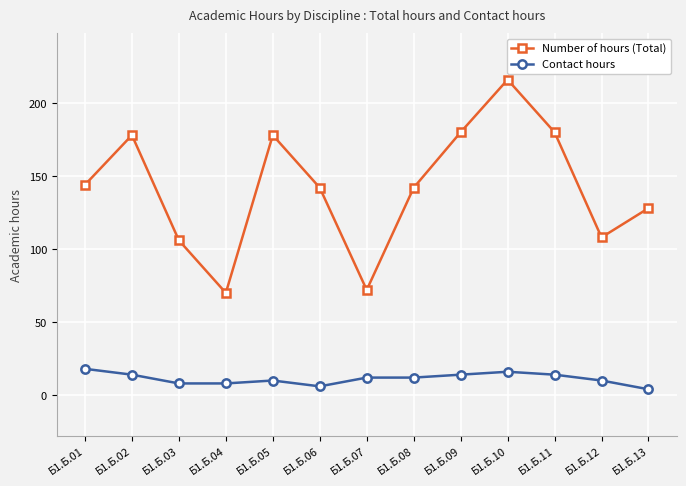

What is the difference between the maximum and second lowest values in the Contact hours series?

12